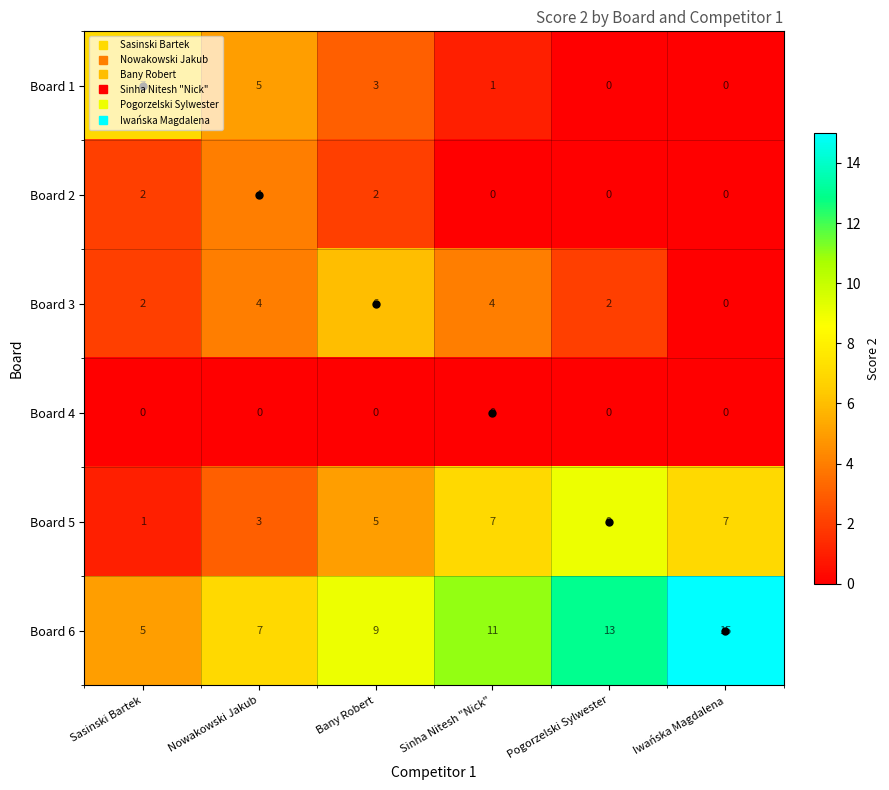

At which label does Board 1 first exceed 3?

Sasinski Bartek